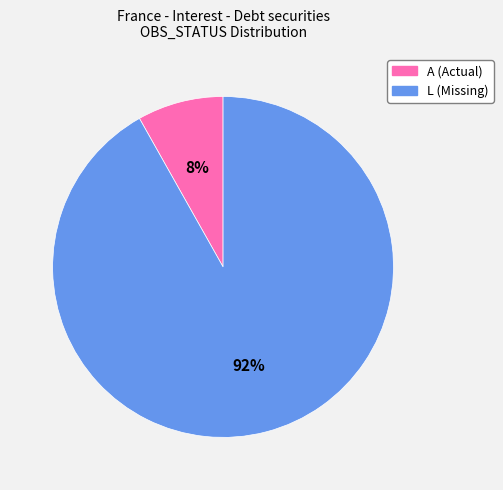

Do L and A together represent more than half of the pie?

Yes